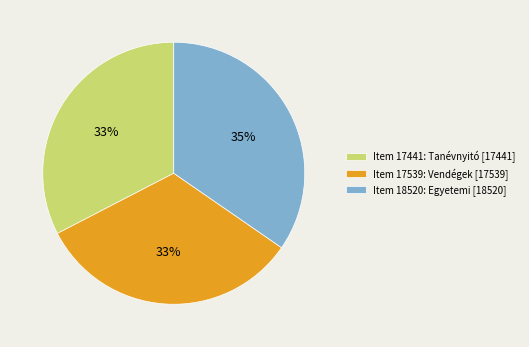

Do Item 18520: Egyetemi [18520] and Item 17539: Vendégek [17539] together represent more than half of the pie?

Yes